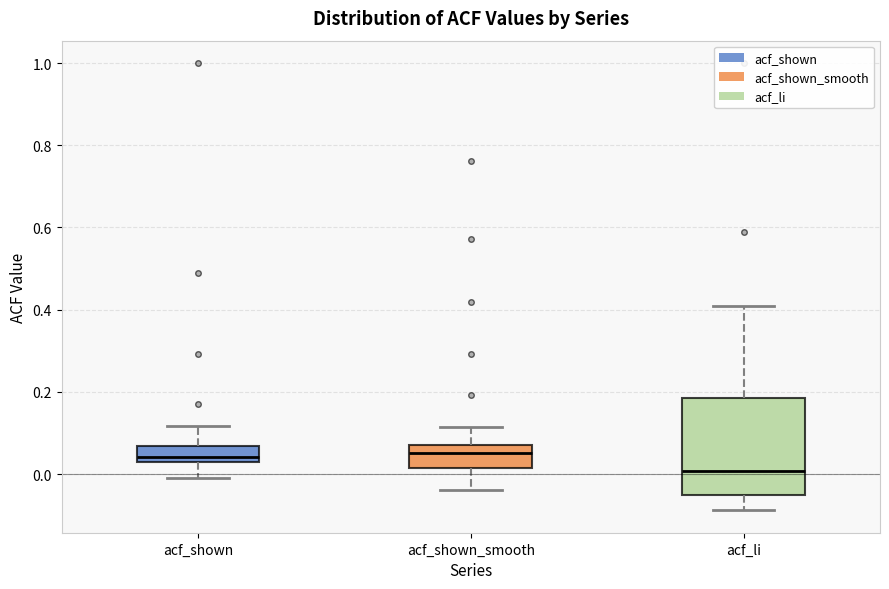

Reading left to right, transcribe this box plot: for each box, give where its median line is, the range the box spans, and where its two whiskers end, as read against the y-axis. The values are not printed on the chart, so give them approximately, as read against the axis.

acf_shown: median 0.04, box 0.02 to 0.06, whiskers 0.00 to 0.12
acf_shown_smooth: median 0.06, box 0.02 to 0.08, whiskers -0.04 to 0.12
acf_li: median 0.00, box -0.04 to 0.18, whiskers -0.08 to 0.40